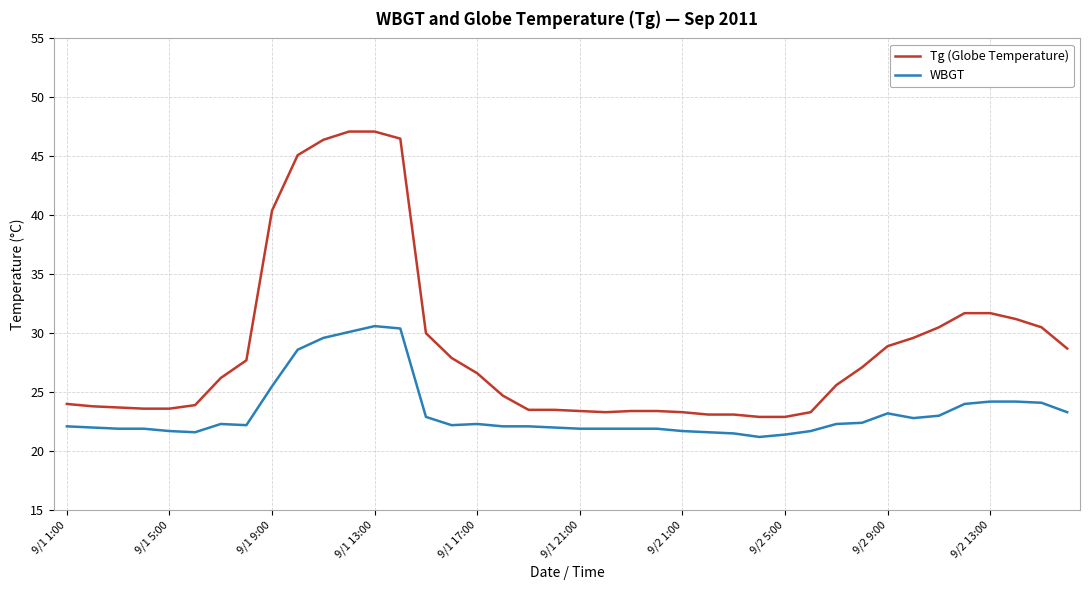

True or false: WBGT and Tg (Globe Temperature) cross at least once.

False